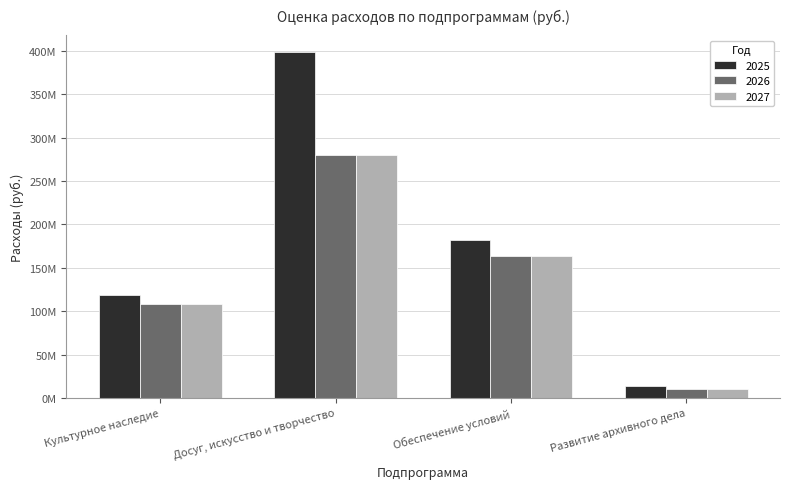

At Обеспечение условий, list the series in order from smallest to largest.

2027, 2026, 2025